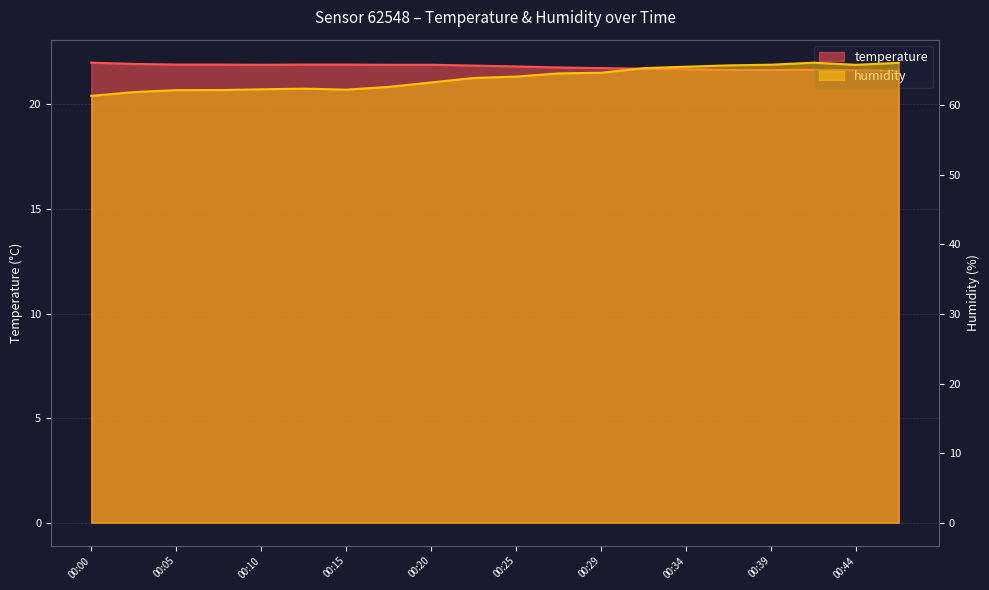

What is the value of the humidity point at the 13th from the left?

64.7